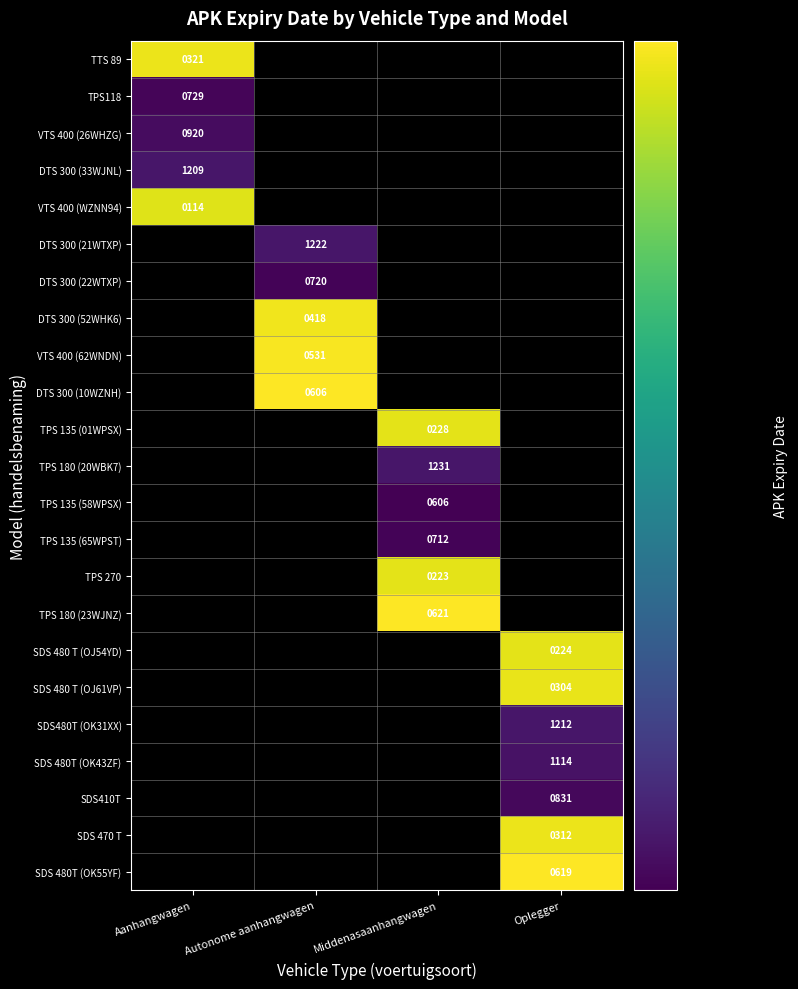

Is it true that SDS 480 T (OJ61VP) equals 79 at Oplegger?

False